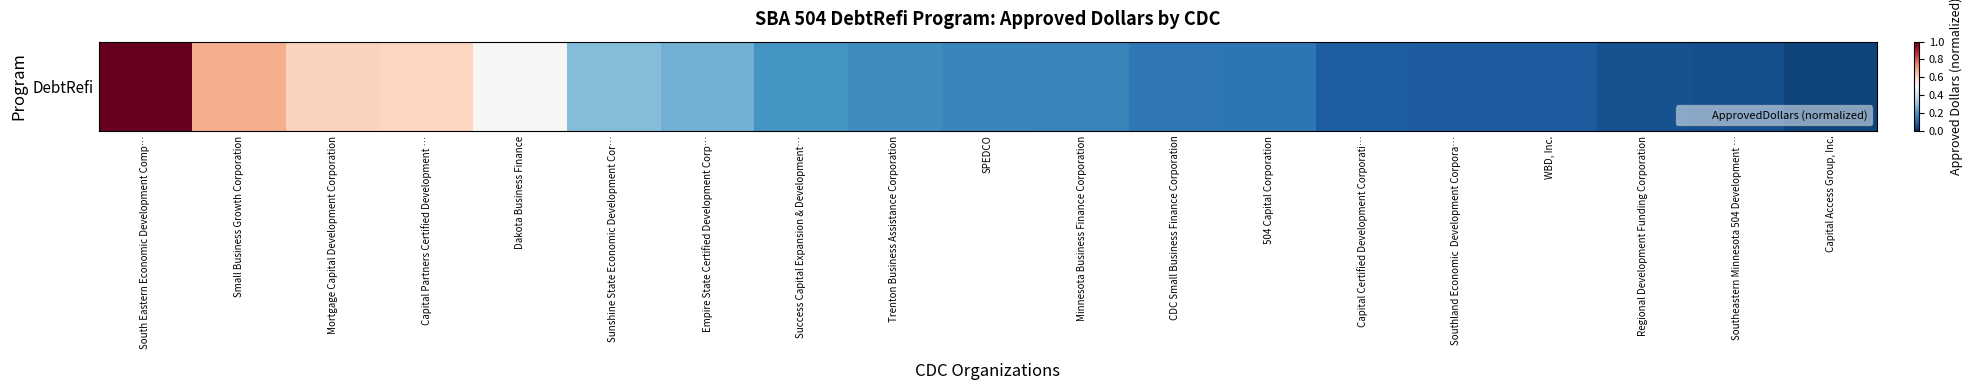

Reading left to right, what are all the values shown in this chart?

South Eastern Economic Development Comp…=1.0	Small Business Growth Corporation=0.7	Mortgage Capital Development Corporation=0.6	Capital Partners Certified Development …=0.6	Dakota Business Finance=0.5	Sunshine State Economic Development Cor…=0.3	Empire State Certified Development Corp…=0.3	Success Capital Expansion & Development…=0.2	Trenton Business Assistance Corporation=0.2	SPEDCO=0.2	Minnesota Business Finance Corporation=0.2	CDC Small Business Finance Corporation=0.1	504 Capital Corporation=0.1	Capital Certified Development Corporati…=0.1	Southland Economic  Development Corpora…=0.1	WBD, Inc.=0.1	Regional Development Funding Corporation=0.1	Southeastern Minnesota 504 Development …=0.1	Capital Access Group, Inc.=0.0